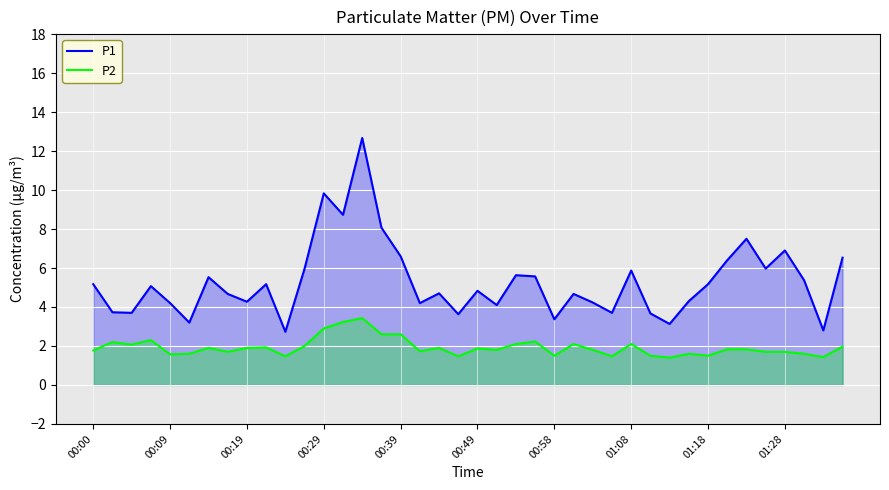

How many lines are shown in the chart?

2